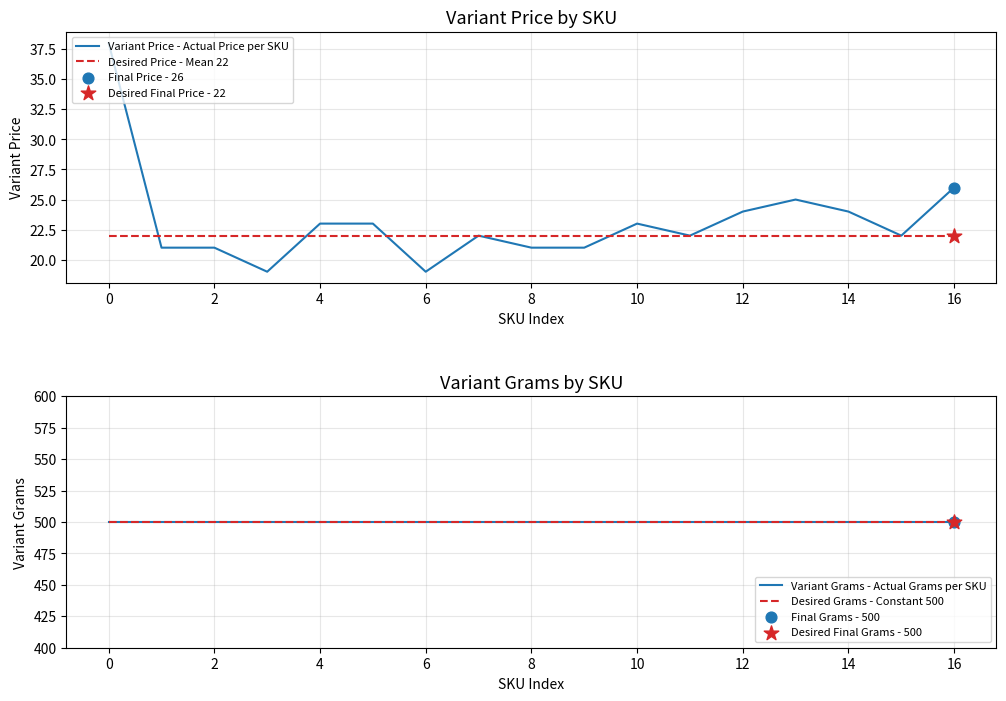

Which series contains the lowest Y value?

Variant Price - Actual Price per SKU